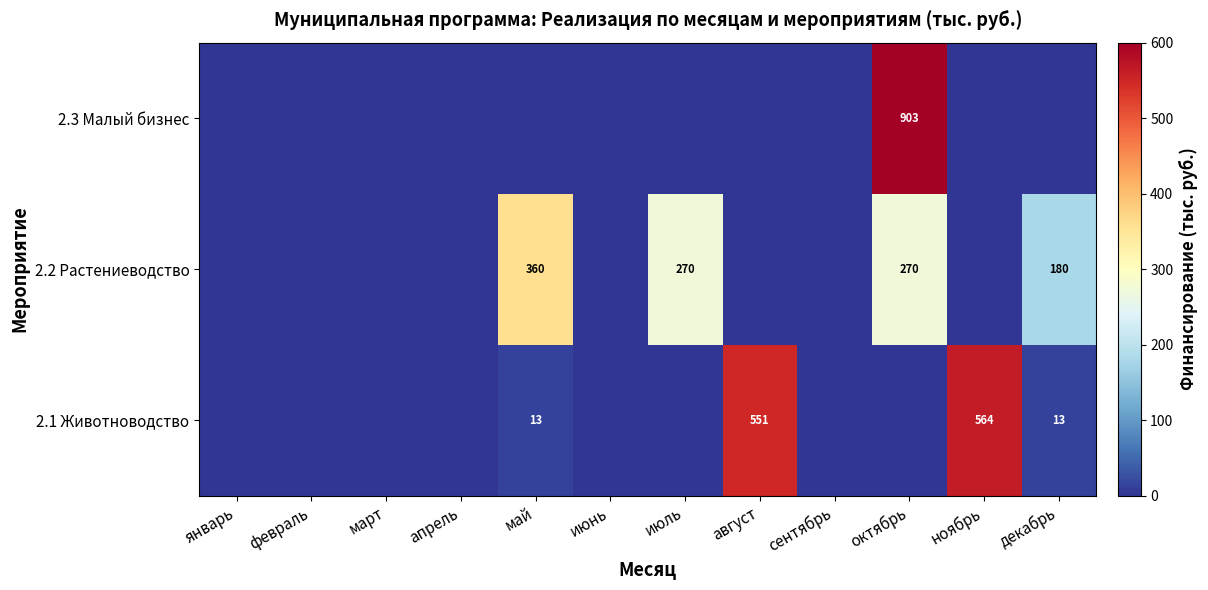

How many series are shown in this chart?

3